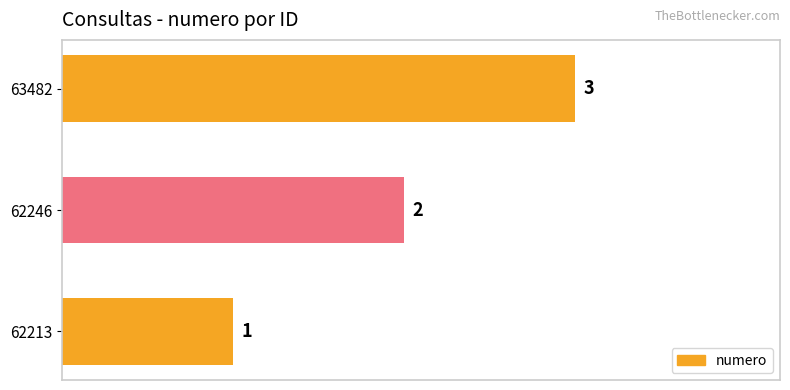

True or false: the data shows 5 at 63482.

False